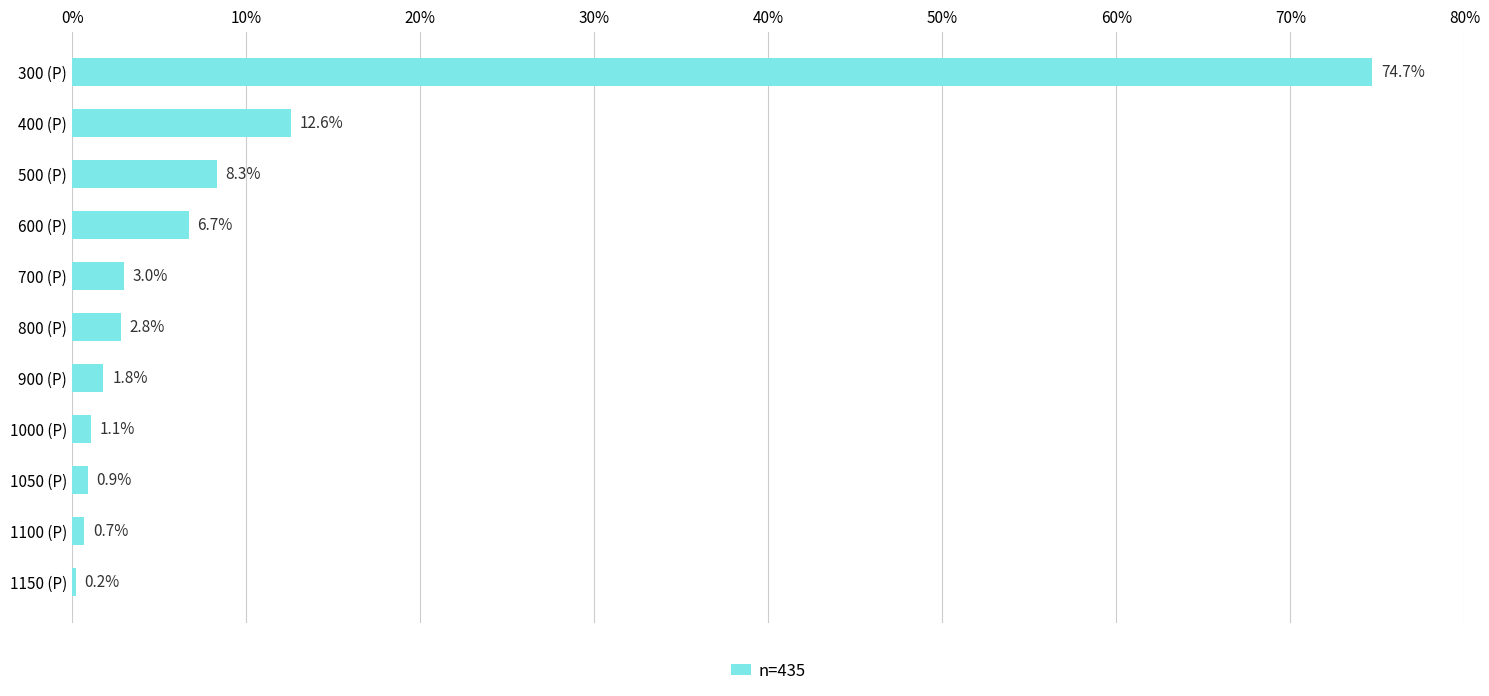

Is it true that the value at 300 (P) is 74.7?

True